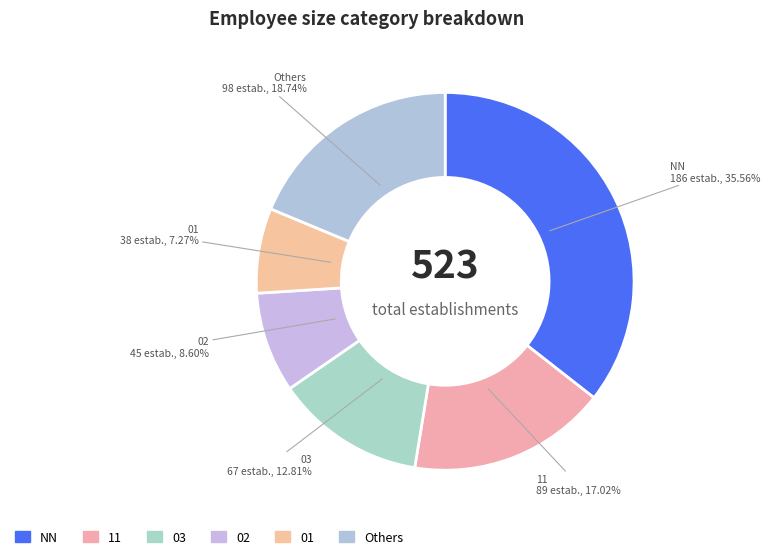

Which slice is the smallest?

01